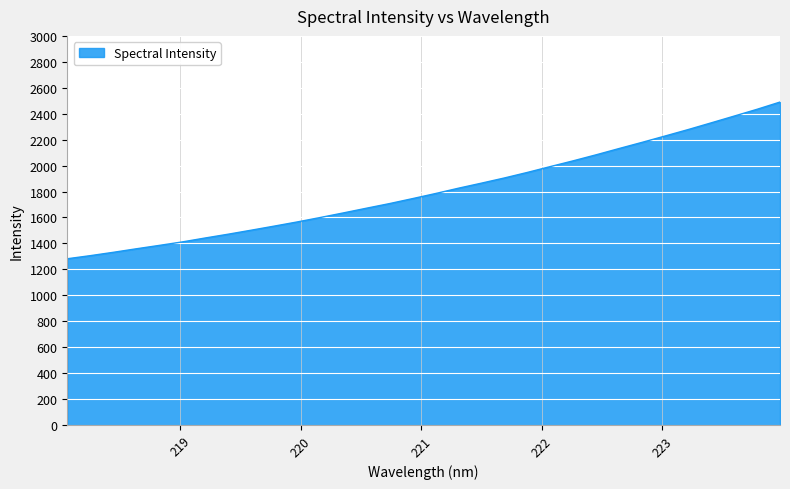

What is the minimum value shown in the chart?

1281.5